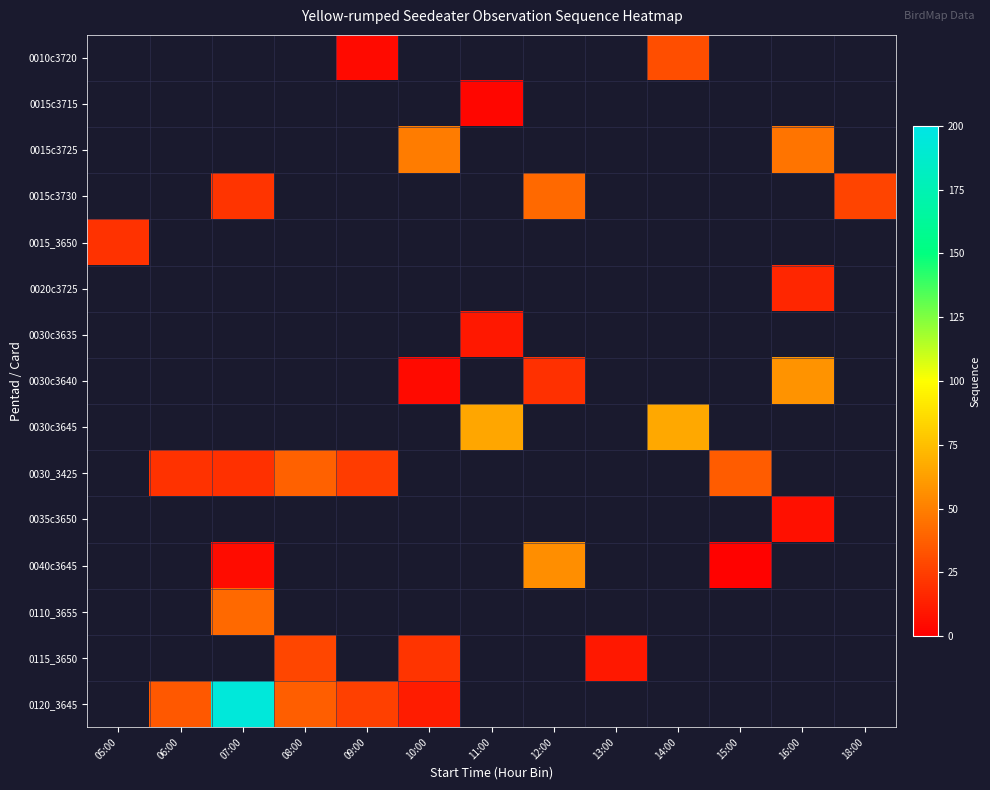

How many data points does each series have?

13